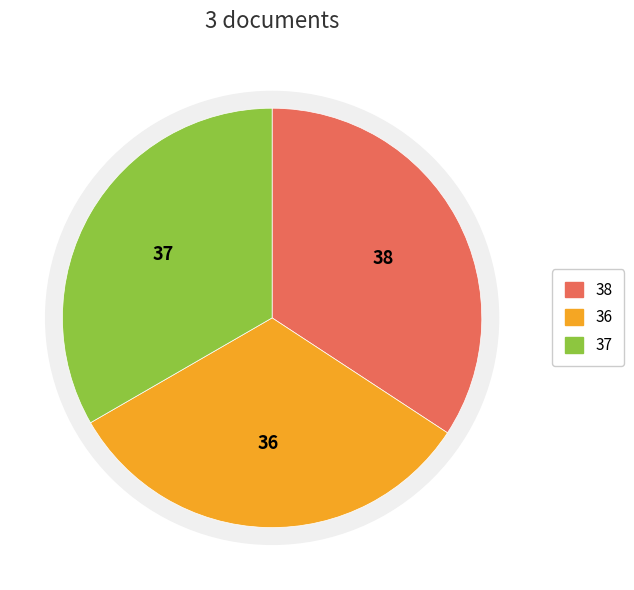

Count the number of slices in the pie.

3